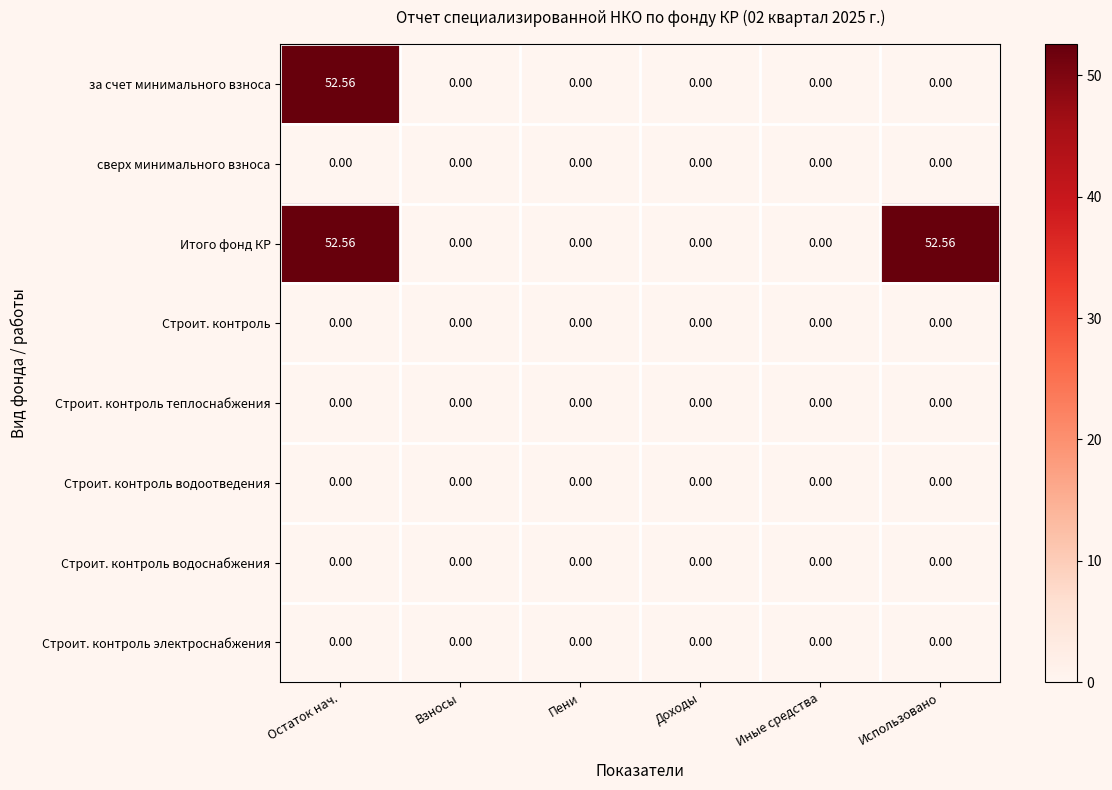

Which series changed the most between Пени and Использовано?

Итого фонд КР